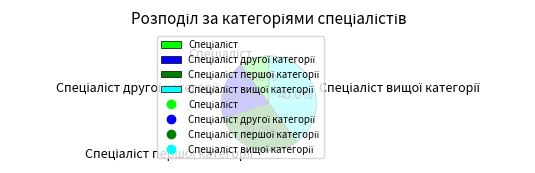

Does any single category account for the majority?

No